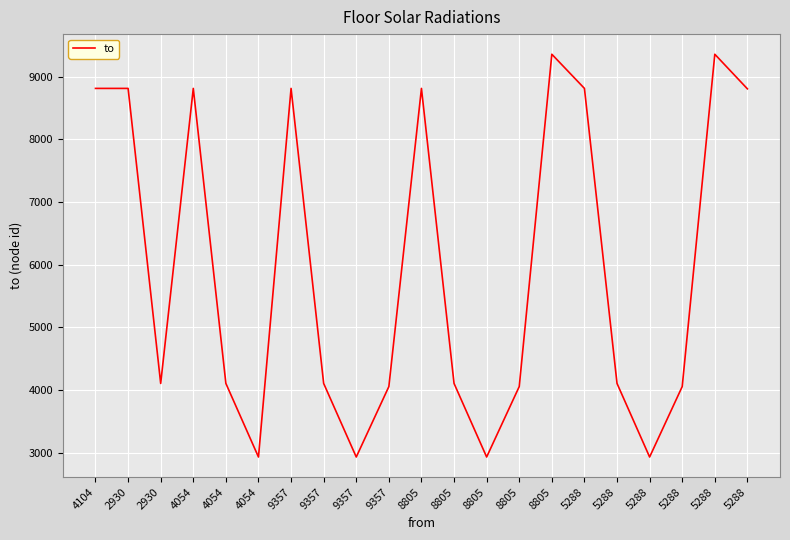

What is the label of the 13th point from the left?

8805